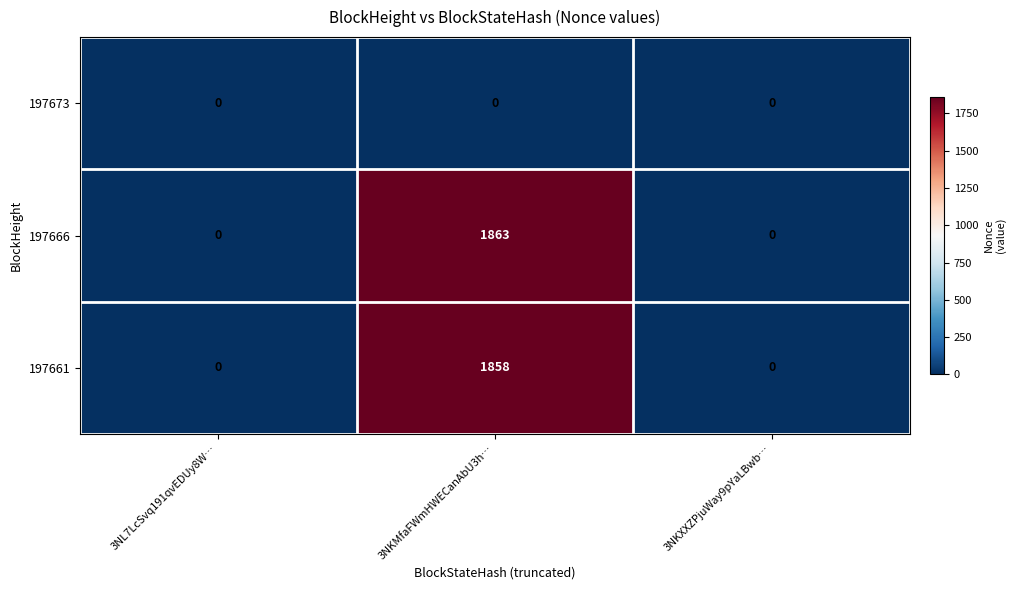

At which category is the sum across all series the highest?

3NKMfaFWmHWECanAbU3h…